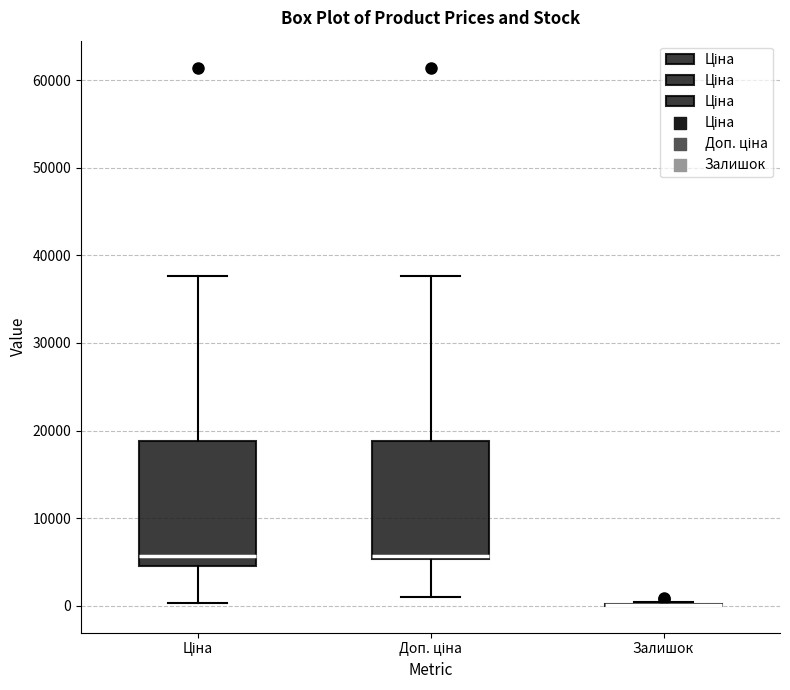

Reading left to right, read every box against the y-axis: the position of its median line, the range the box covers, and the ends of its whiskers. The values are not printed on the chart, so give them approximately, as read against the axis.

Ціна: median 6000, box 5000 to 19000, whiskers 0 to 38000
Доп. ціна: median 6000, box 5000 to 19000, whiskers 1000 to 38000
Залишок: box collapsed to a line at 0, whiskers 0 to 0